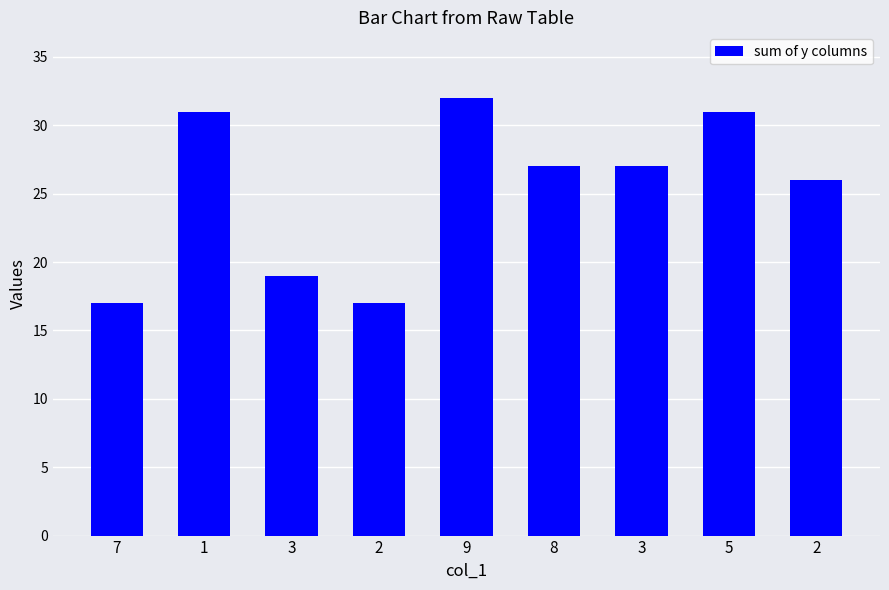

What is the value of the 4th bar from the left?

17